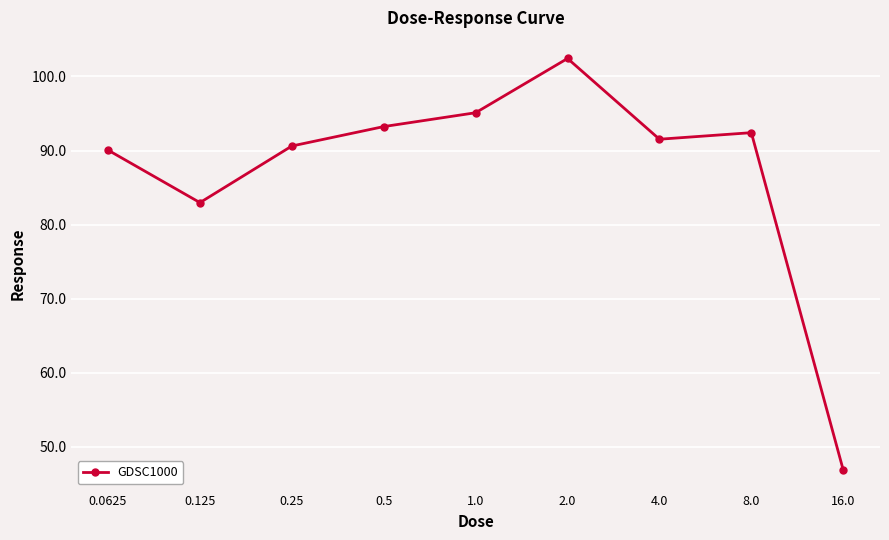

Is it true that the value at 16.0 is 66.1?

False